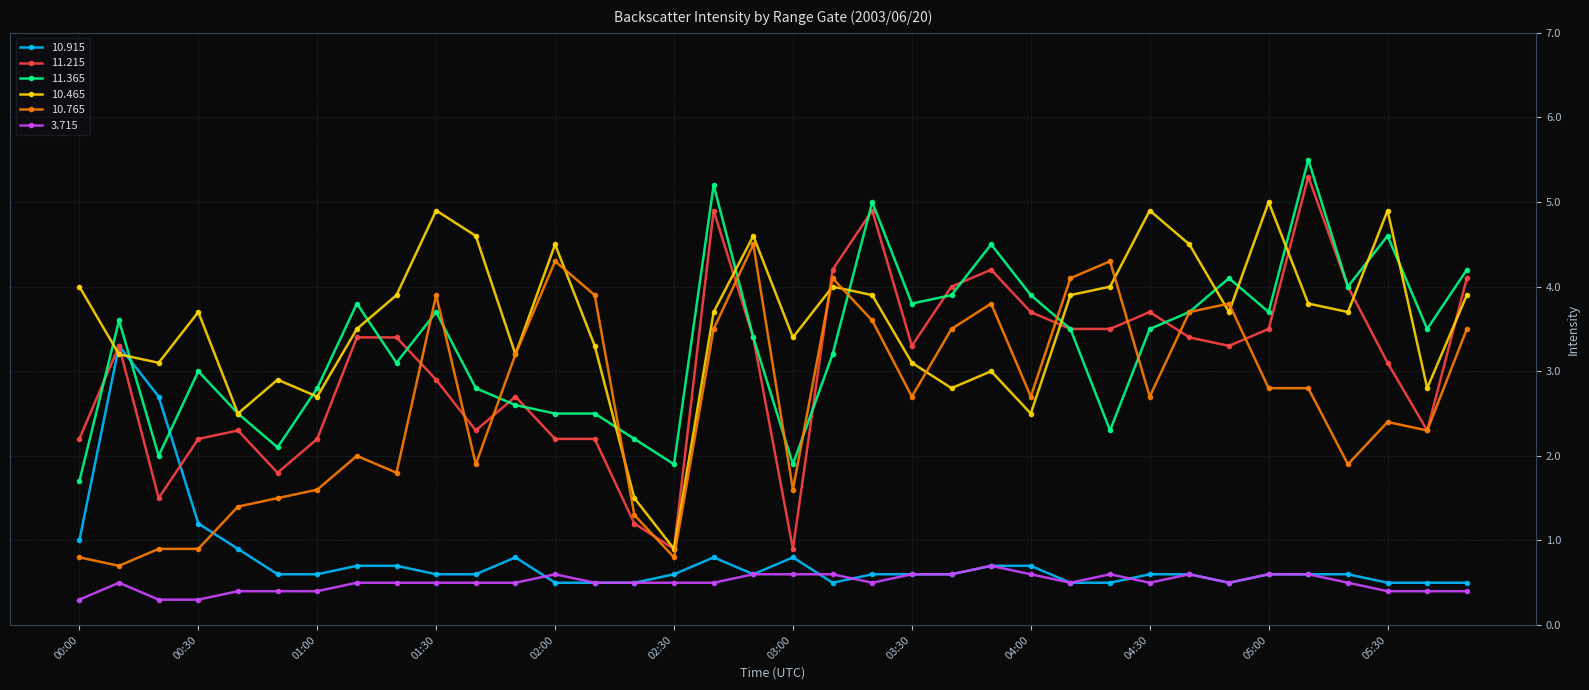

What is the highest value of the 10.765 series?

4.5